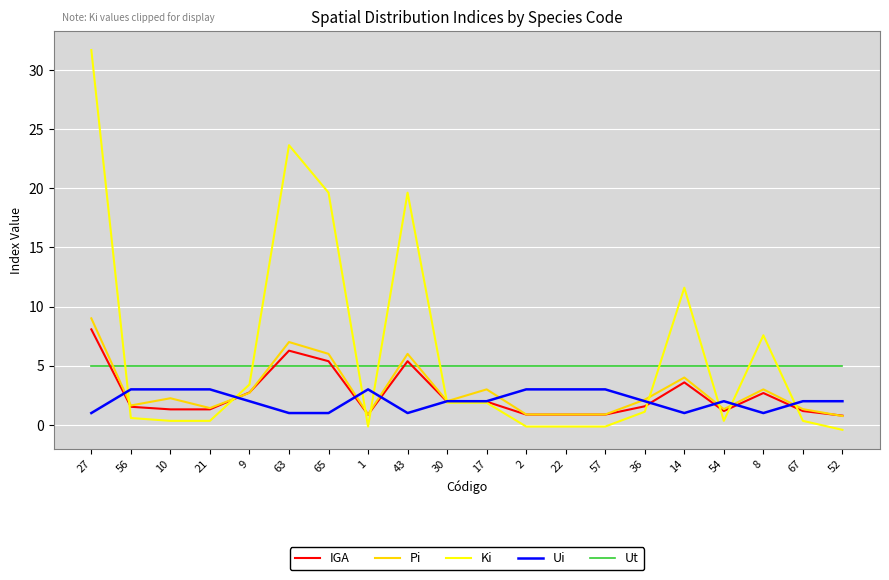

At which category is the sum across all series the highest?

27